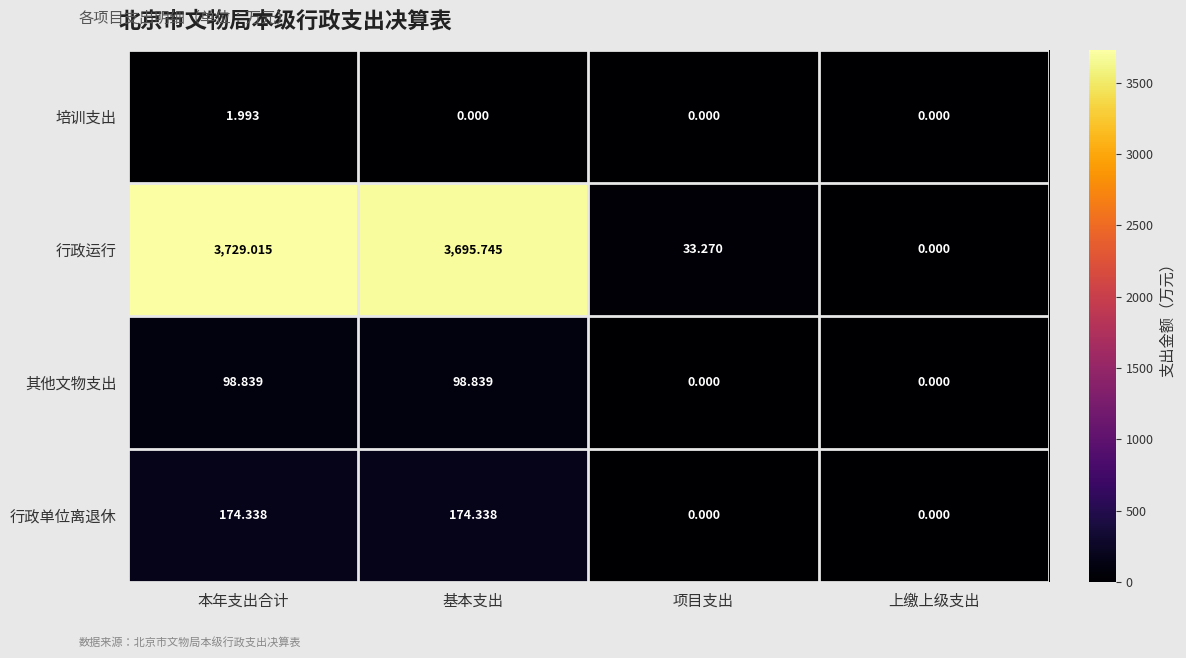

Which series has the largest range (max minus min)?

行政运行